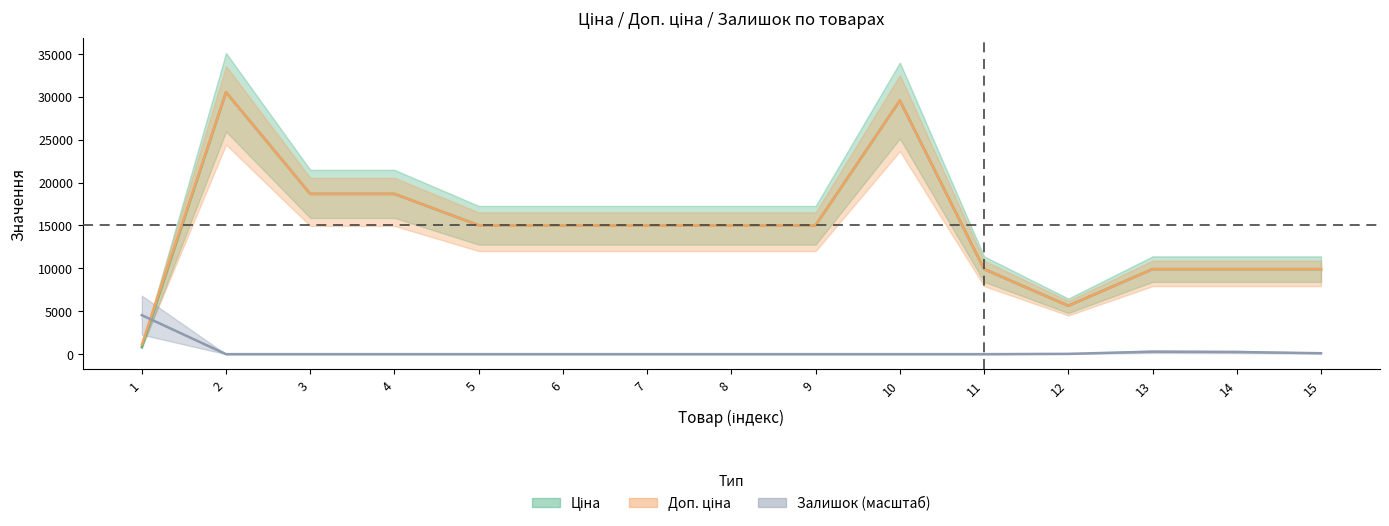

True or false: Ціна and Доп. ціна intersect in this chart.

False